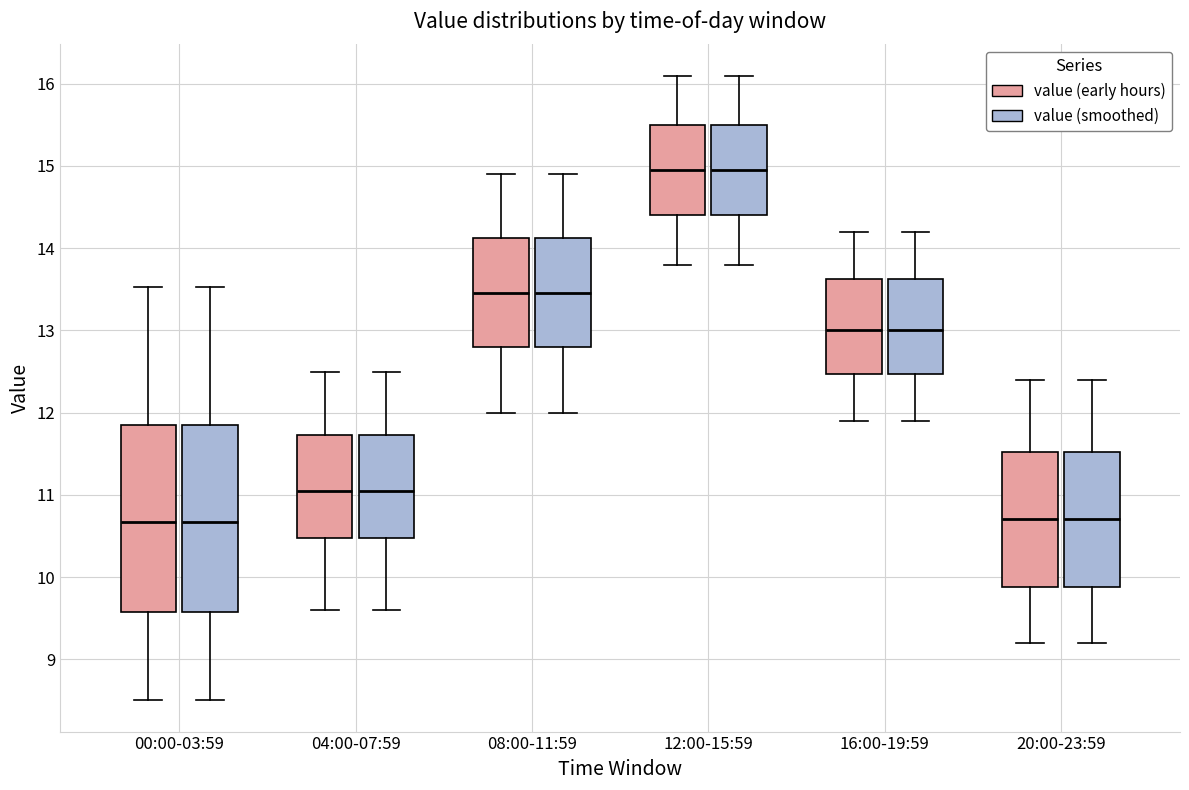

Reading left to right, read every box against the y-axis: the position of its median line, the range the box covers, and the ends of its whiskers. The values are not printed on the chart, so give them approximately, as read against the axis.

00:00-03:59 (value (early hours)): median 10.7, box 9.6 to 11.8, whiskers 8.5 to 13.5
00:00-03:59 (value (smoothed)): median 10.7, box 9.6 to 11.8, whiskers 8.5 to 13.5
04:00-07:59 (value (early hours)): median 11.1, box 10.5 to 11.7, whiskers 9.6 to 12.5
04:00-07:59 (value (smoothed)): median 11.1, box 10.5 to 11.7, whiskers 9.6 to 12.5
08:00-11:59 (value (early hours)): median 13.5, box 12.8 to 14.1, whiskers 12.0 to 14.9
08:00-11:59 (value (smoothed)): median 13.5, box 12.8 to 14.1, whiskers 12.0 to 14.9
12:00-15:59 (value (early hours)): median 15.0, box 14.4 to 15.5, whiskers 13.8 to 16.1
12:00-15:59 (value (smoothed)): median 15.0, box 14.4 to 15.5, whiskers 13.8 to 16.1
16:00-19:59 (value (early hours)): median 13.0, box 12.5 to 13.6, whiskers 11.9 to 14.2
16:00-19:59 (value (smoothed)): median 13.0, box 12.5 to 13.6, whiskers 11.9 to 14.2
20:00-23:59 (value (early hours)): median 10.7, box 9.9 to 11.5, whiskers 9.2 to 12.4
20:00-23:59 (value (smoothed)): median 10.7, box 9.9 to 11.5, whiskers 9.2 to 12.4